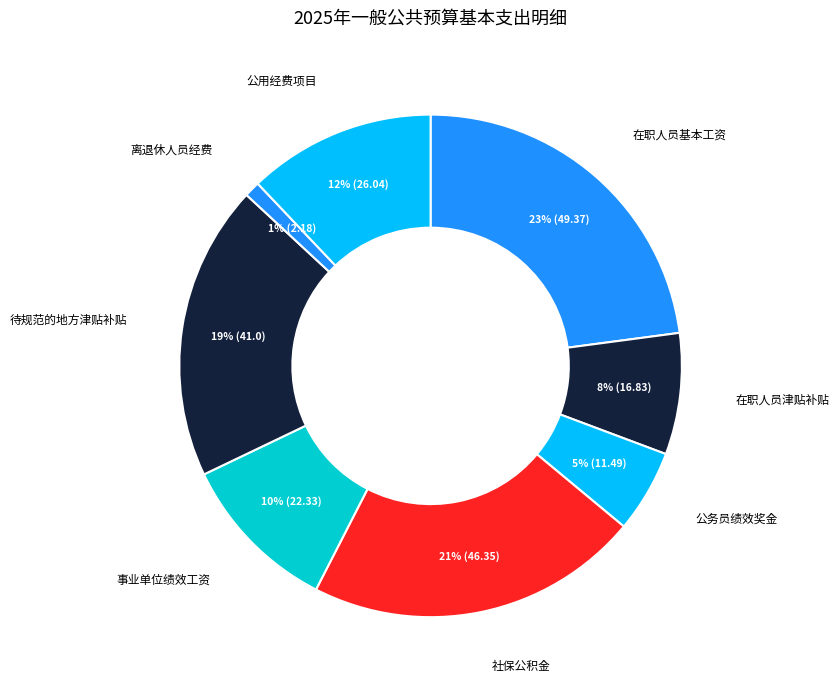

Is it true that 在职人员津贴补贴 is 8% of the pie?

True